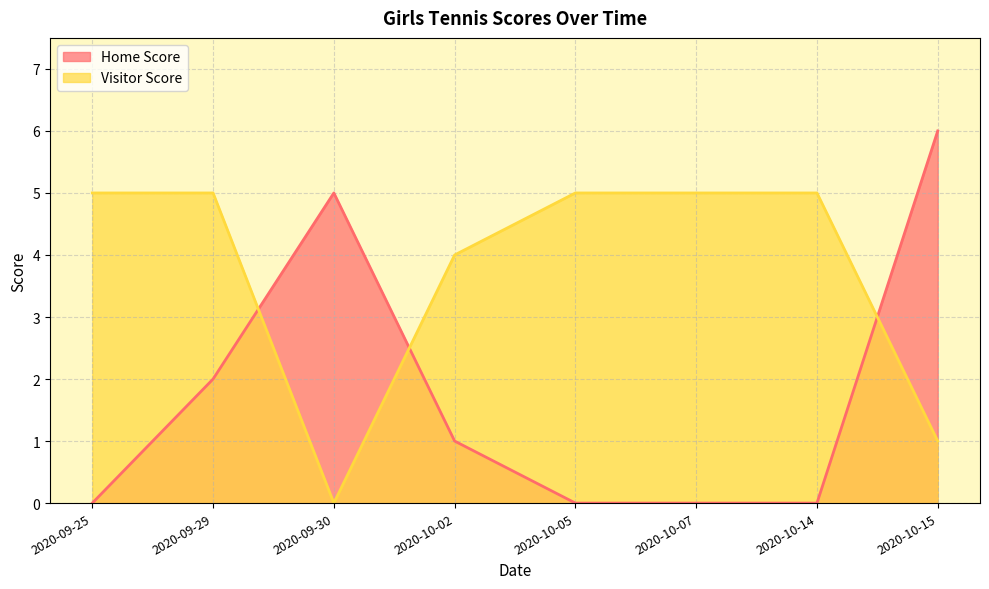

Which series ends up on top after the final intersection of Home Score and Visitor Score?

Home Score